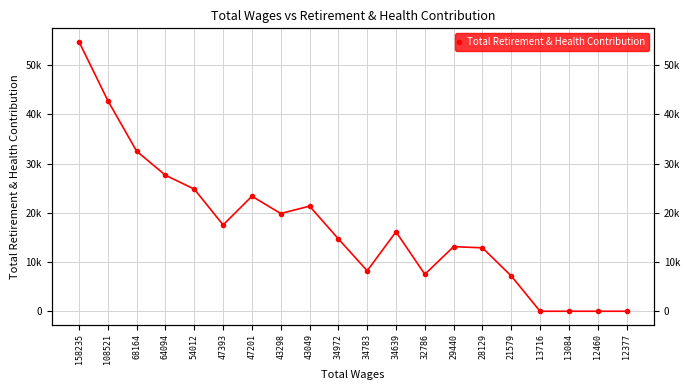

Reading left to right, transcribe all the data shown in this chart.

158235=54740	108521=42791	68164=32510	64094=27634	54012=24813	47393=17534	47201=23364	43298=19854	43049=21353	34972=14705	34783=8223	34639=16136	32786=7511	29440=13119	28129=12887	21579=7168	13716=0	13084=0	12460=0	12377=0